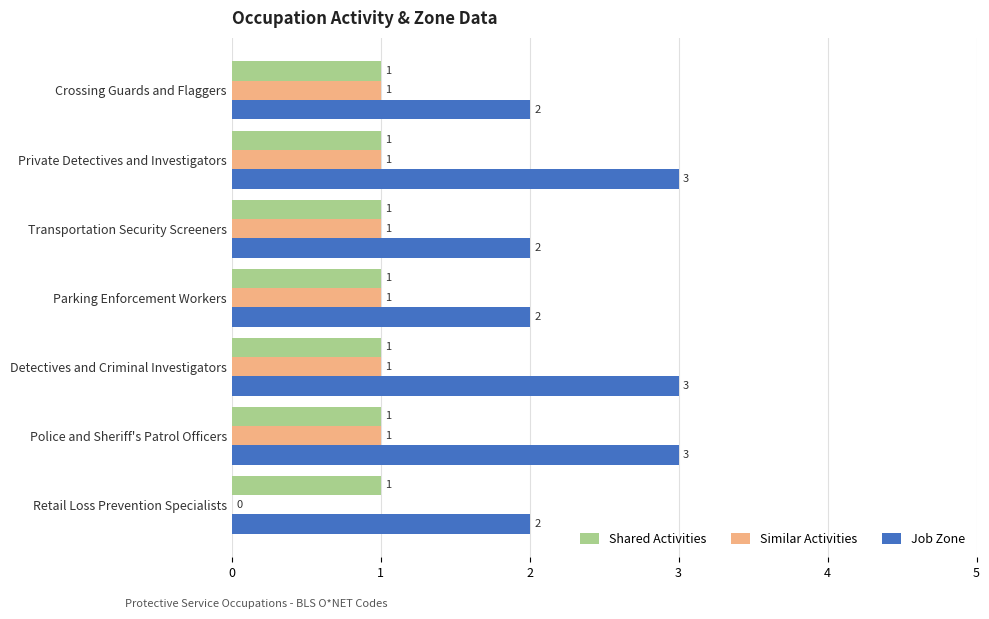

Which series has the largest total across all categories?

Job Zone